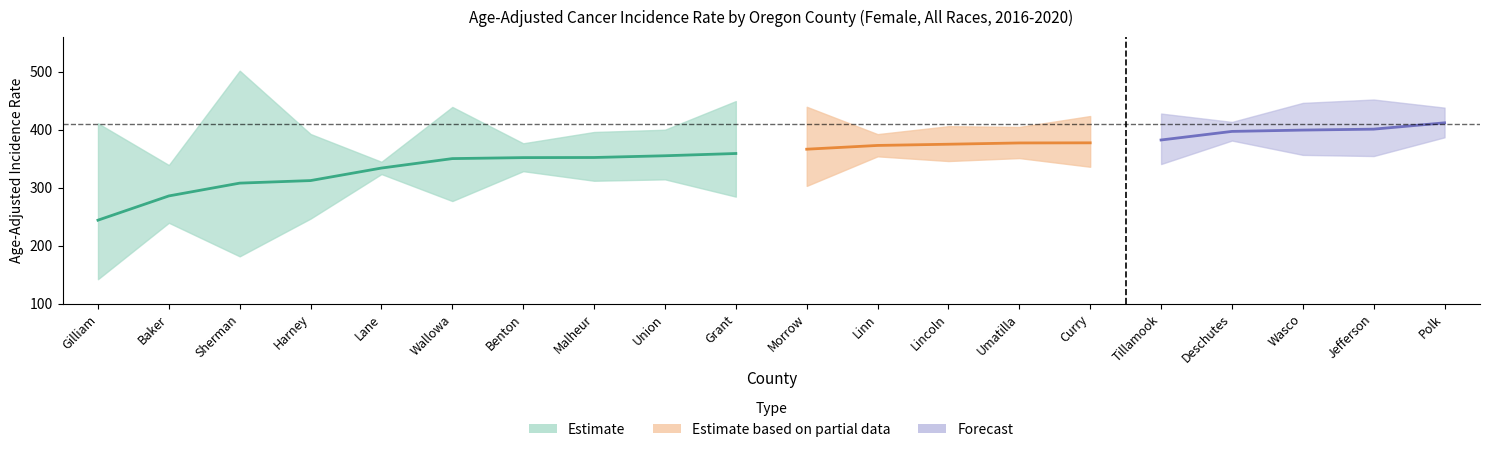

Where is Lower CI nearest to the value 264?

Wallowa